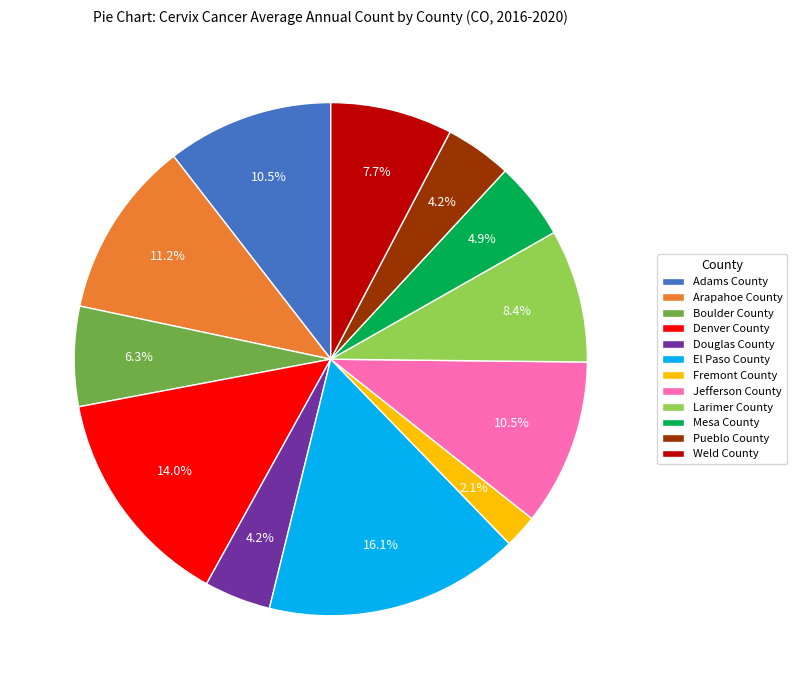

Between Arapahoe County and Mesa County, which is larger?

Arapahoe County